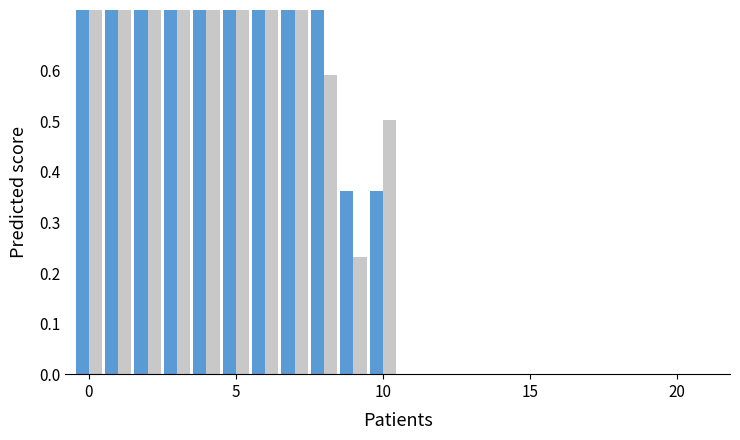

At how many categories does at least one series exceed 0?

11